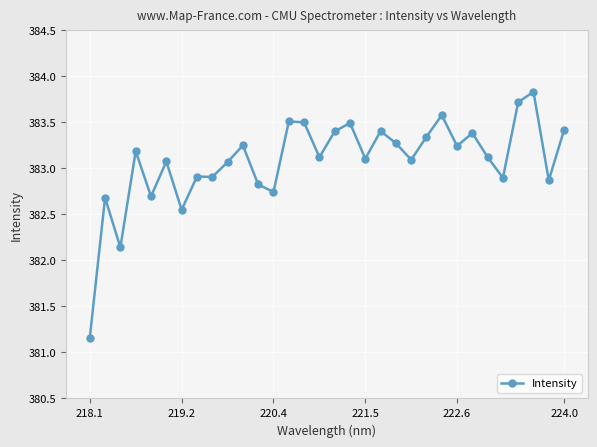

What is the value of the 20th point from the left?

383.4